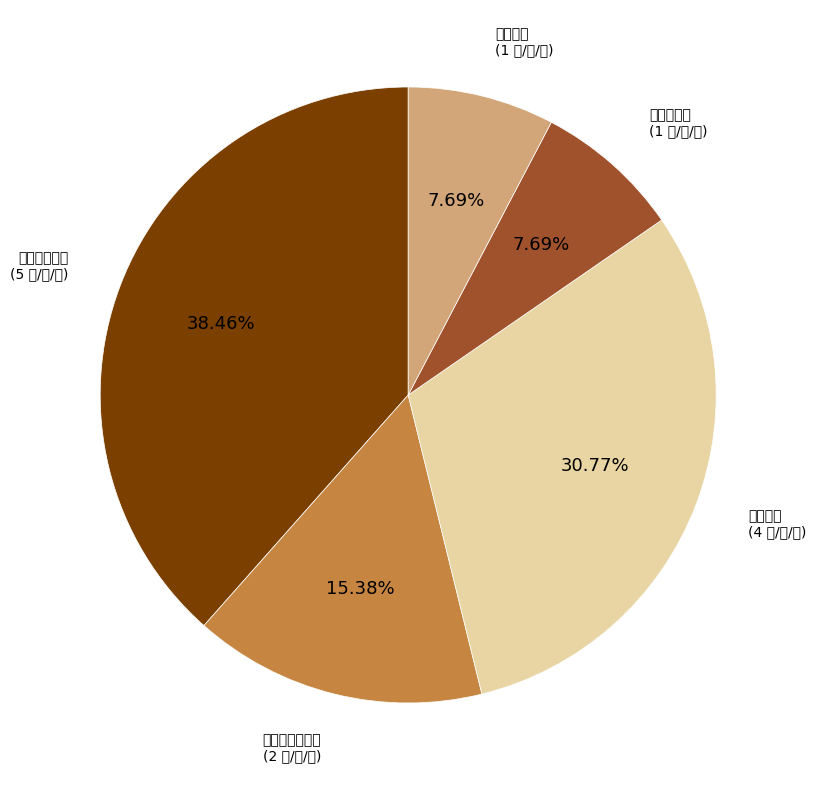

To the nearest percent, what is the average slice percentage?

20%